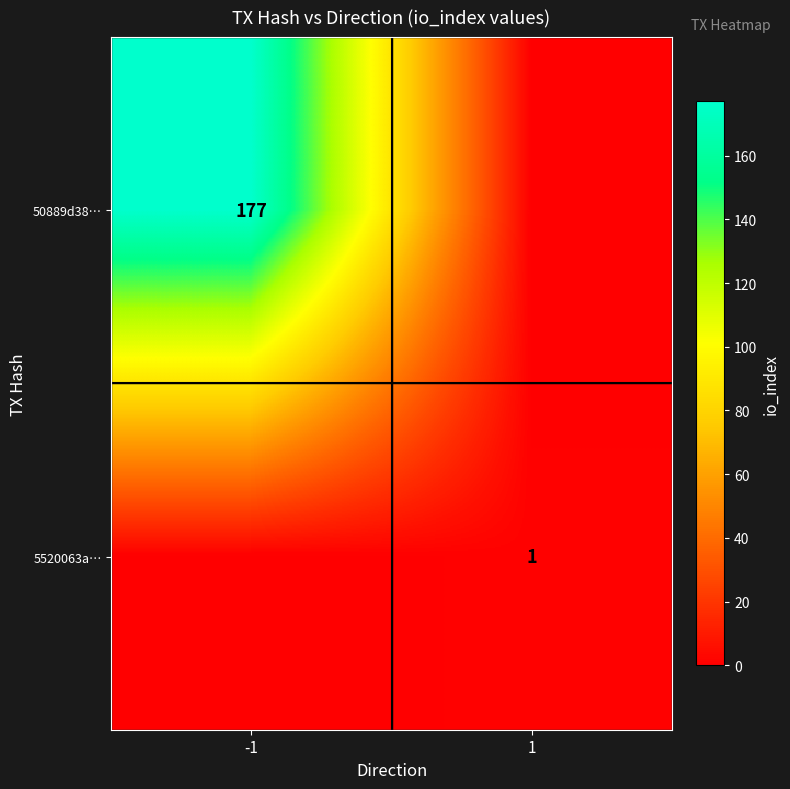

The value of 50889d38… at -1 is 177. True or false?

True